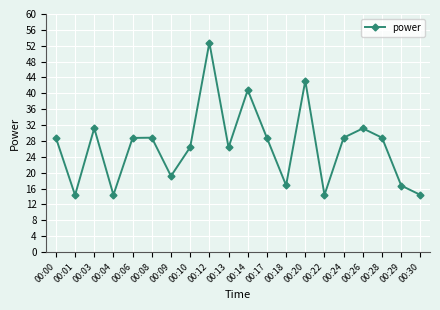

The value at 00:28 is 28.8. True or false?

True